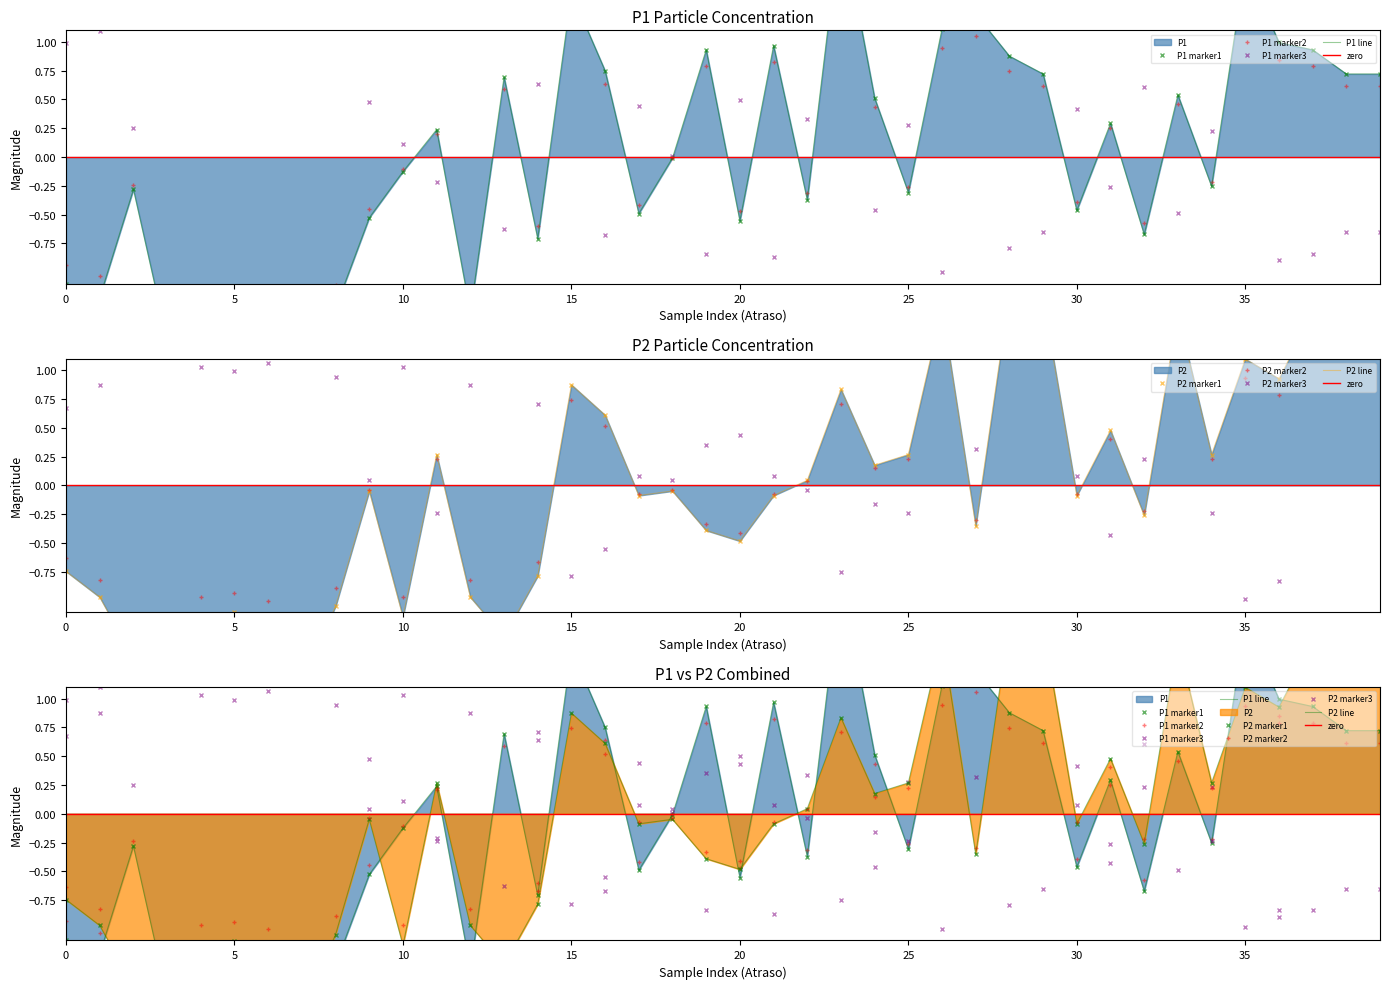

What is the difference between the highest and lowest values at 15:00?

1.8